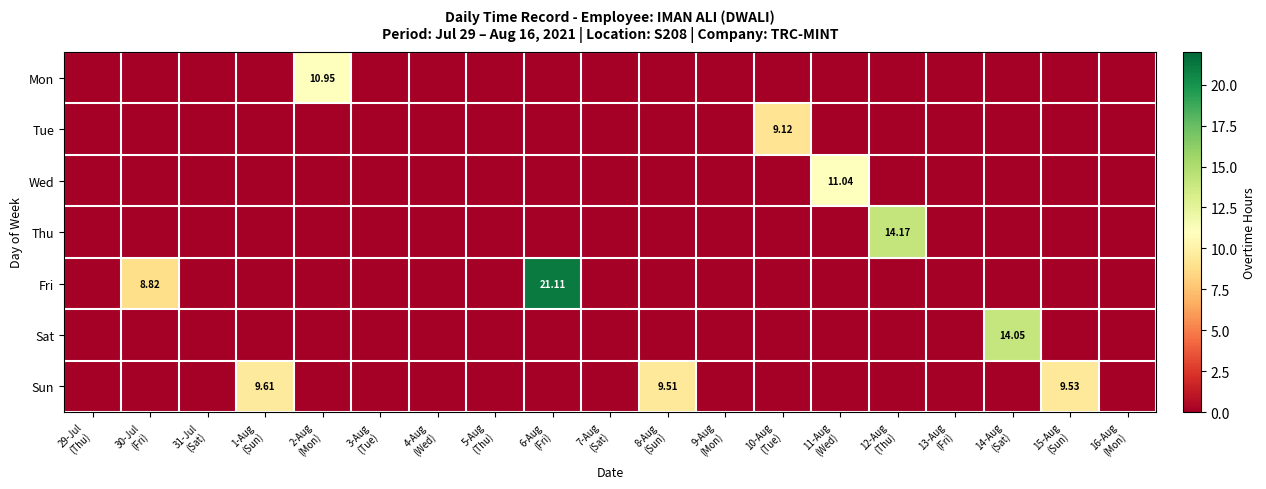

Is it true that Thu equals 0.0 at 29-Jul (Thu)?

True